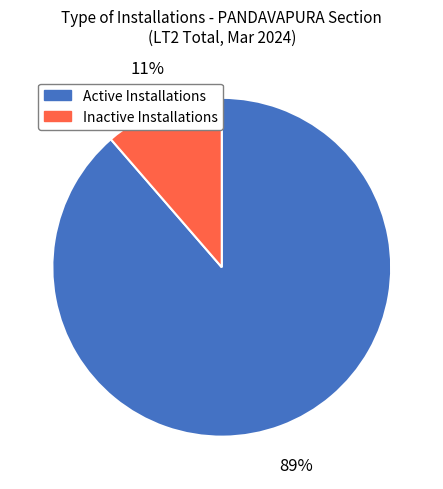

To the nearest percent, what is the average slice percentage?

50%